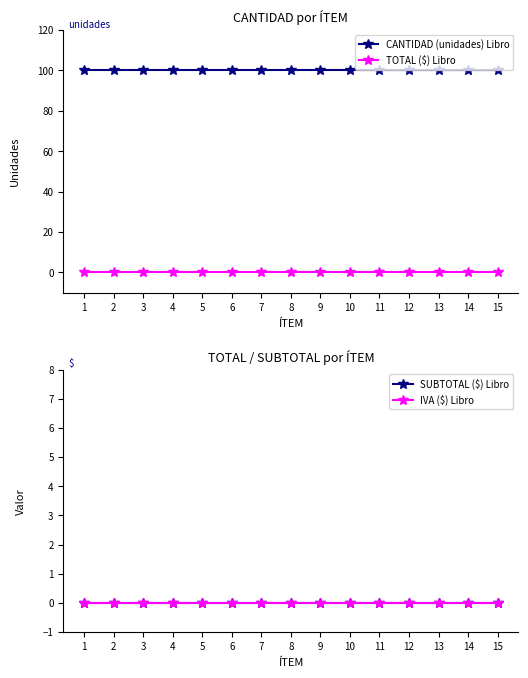

What is the value of the CANTIDAD (unidades) Libro point at the 13th from the left?

100